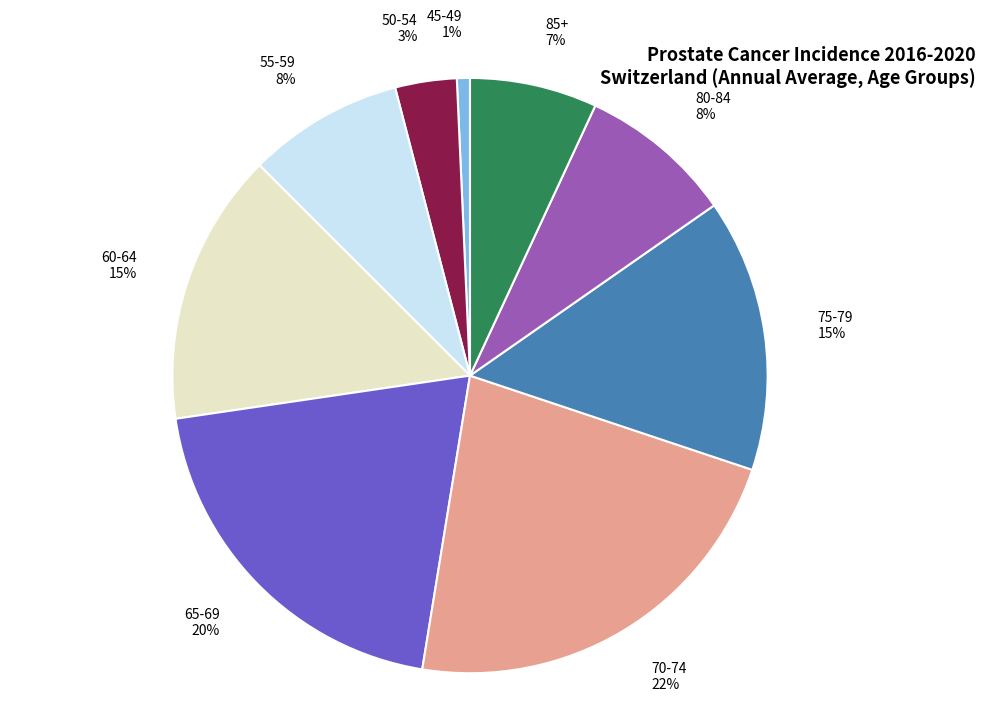

Which slice is the smallest?

45-49